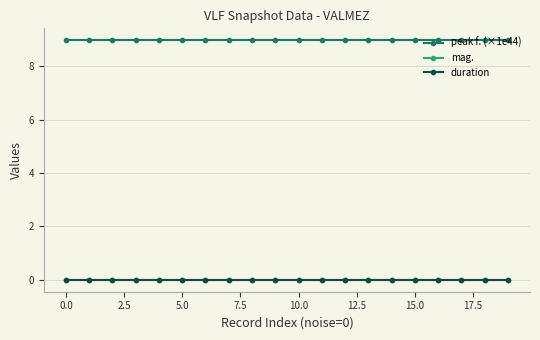

Is this an area chart (filled region under the line)?

No